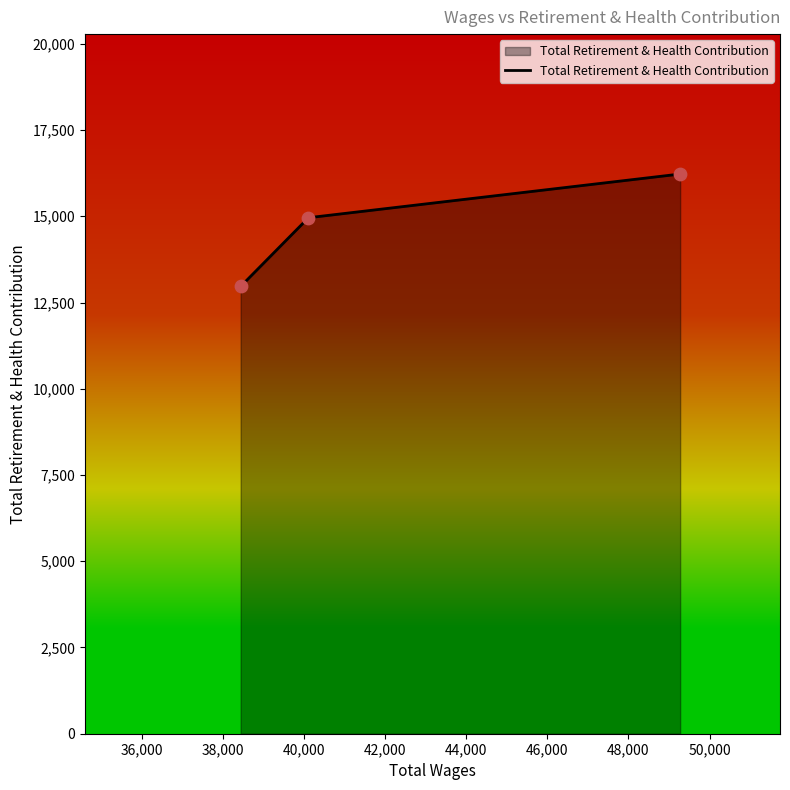

What is the greatest value displayed?

16224